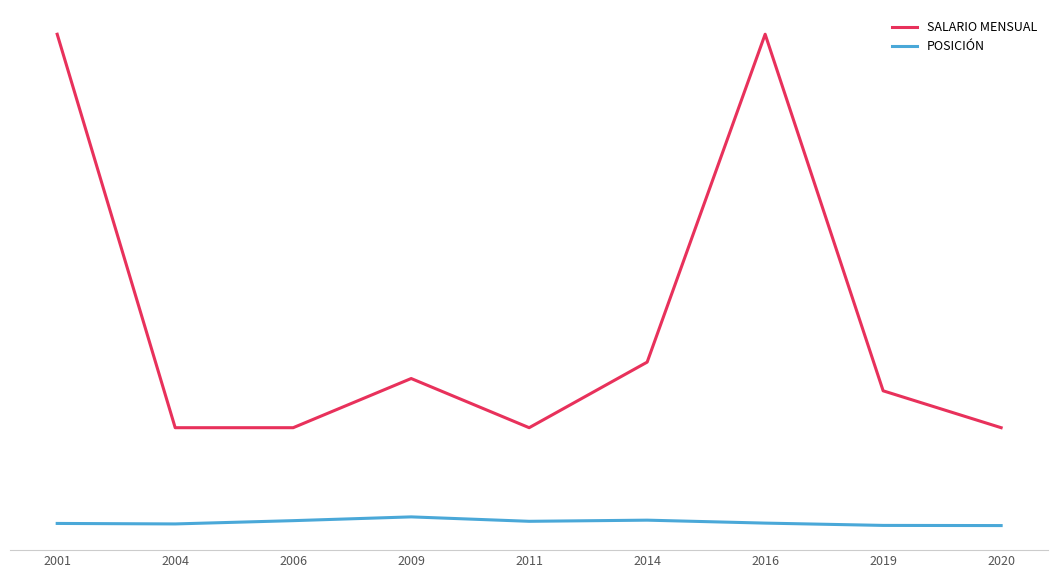

Where does the POSICIÓN series first go above 18?

2006